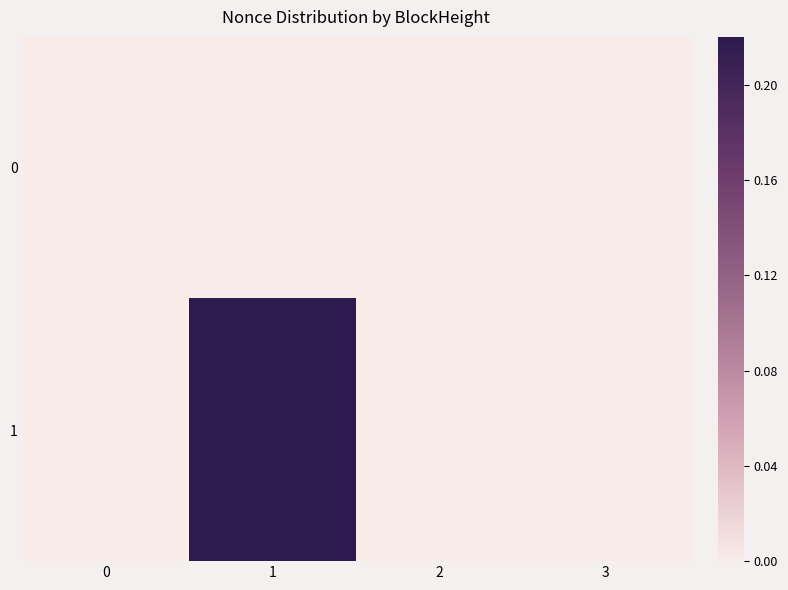

How many series are shown in this chart?

2